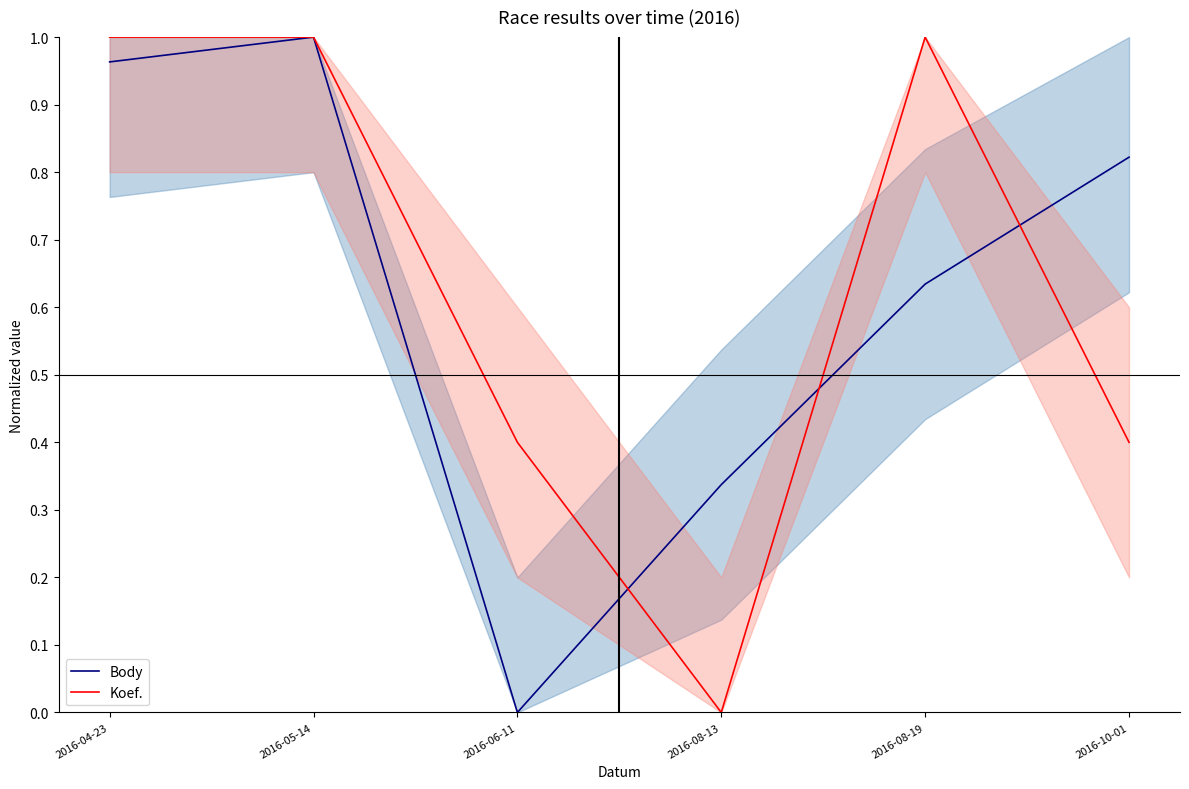

At which category is the sum across all series the highest?

2016-05-14